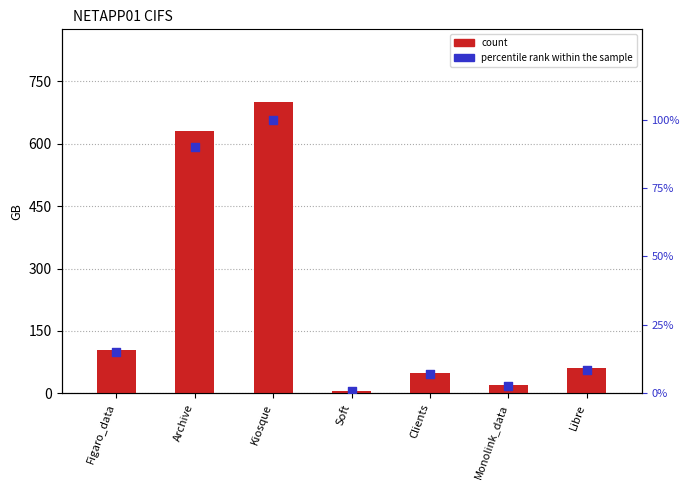

At which category is the sum across all series the highest?

Kiosque